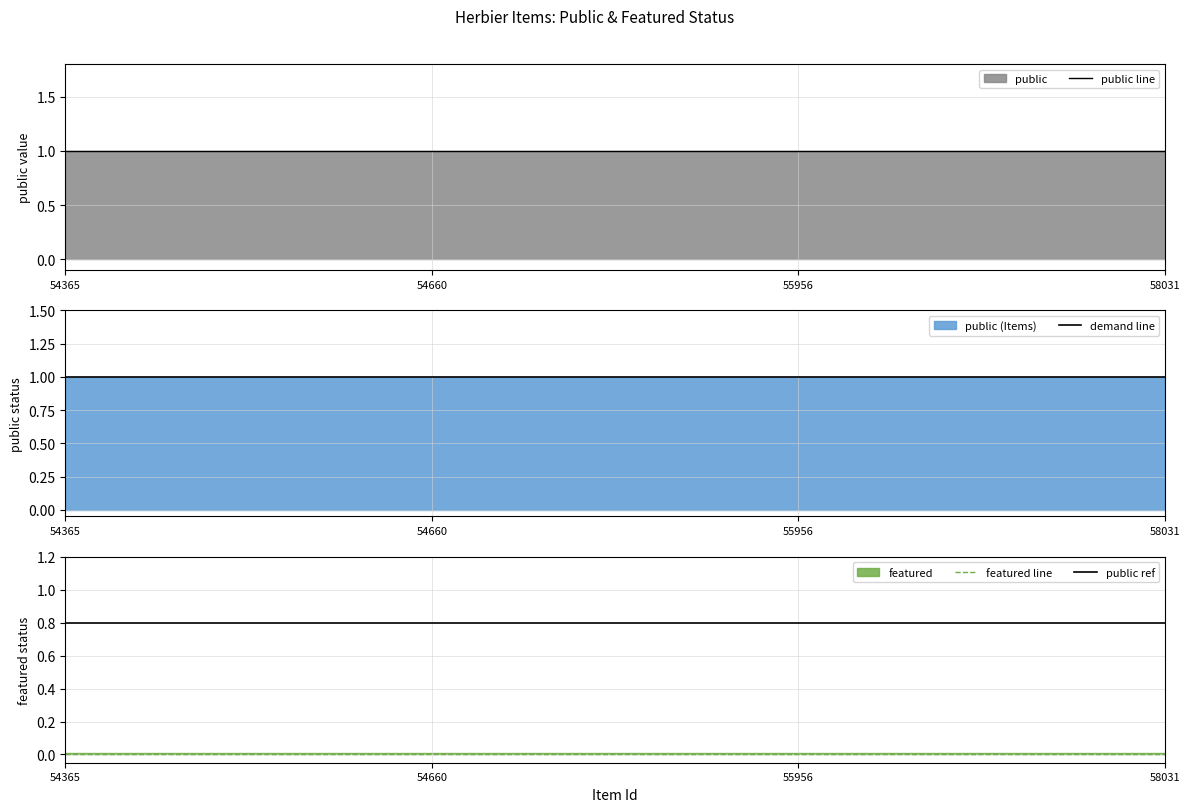

The public line series shows 1.7 at 54365. True or false?

False